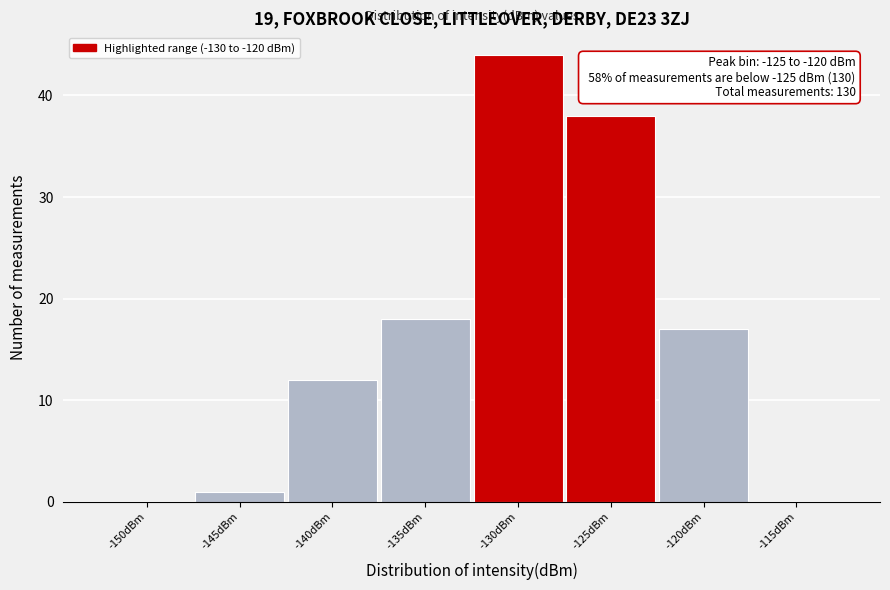

Reading left to right, list all the values displayed in this chart.

-150dBm=0	-145dBm=1	-140dBm=12	-135dBm=18	-130dBm=44	-125dBm=38	-120dBm=17	-115dBm=0